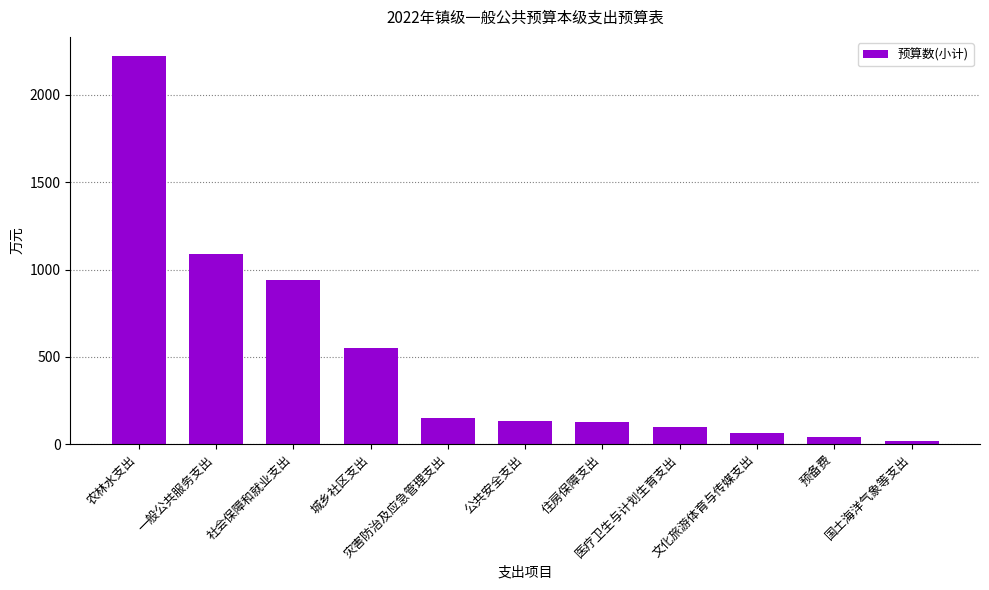

What position from the right is 医疗卫生与计划生育支出?

4